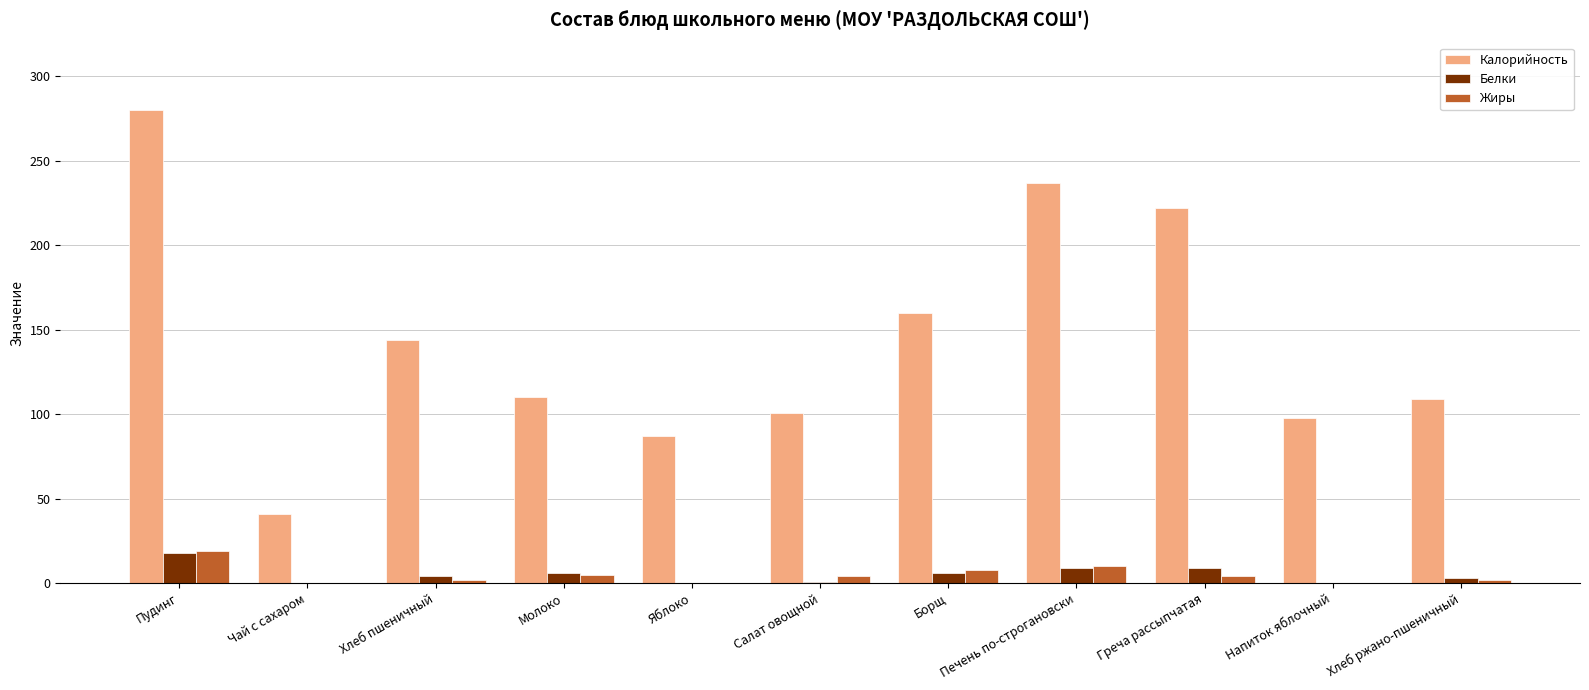

The value of Жиры at Напиток яблочный is 0.0. True or false?

True